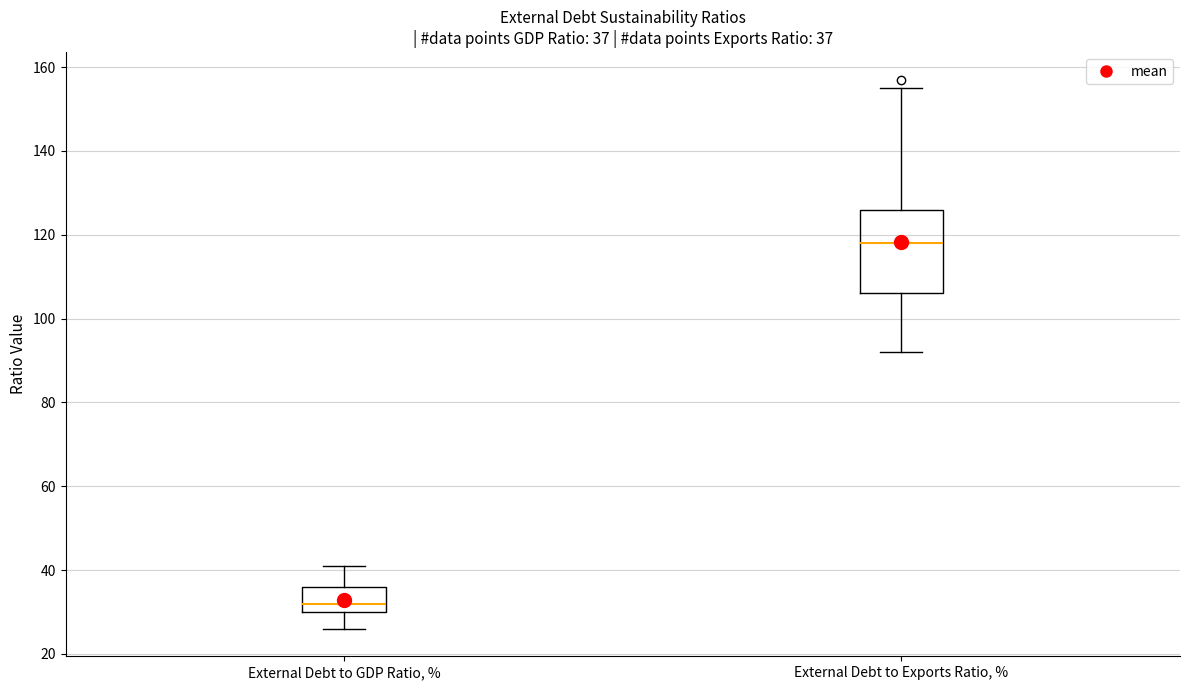

Which box has the highest median line?

External Debt to Exports Ratio, %